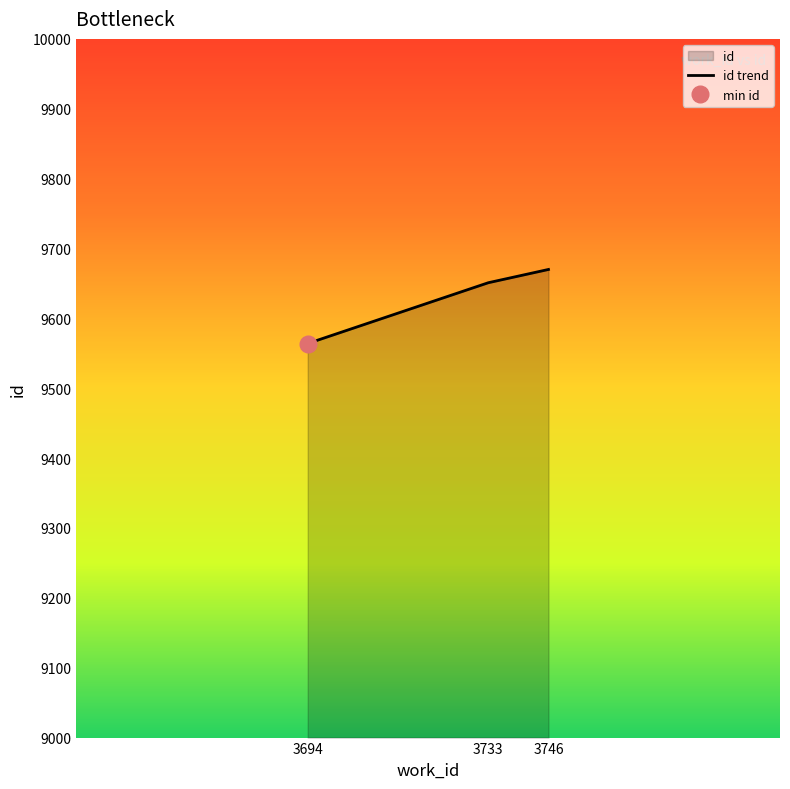

Which label corresponds to the smallest value in the chart?

3694